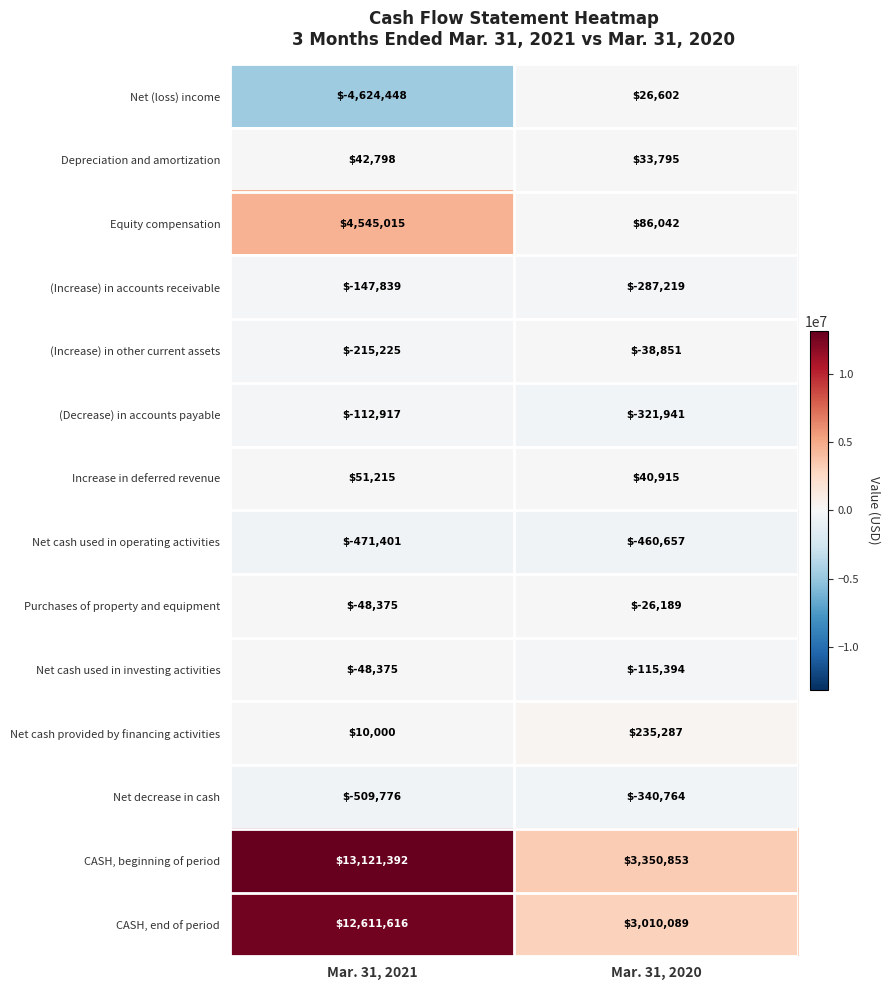

Rank the series by their maximum value, from highest to lowest.

CASH, beginning of period, CASH, end of period, Equity compensation, Net cash provided by financing activities, Increase in deferred revenue, Depreciation and amortization, Net (loss) income, Purchases of property and equipment, (Increase) in other current assets, Net cash used in investing activities, (Decrease) in accounts payable, (Increase) in accounts receivable, Net decrease in cash, Net cash used in operating activities